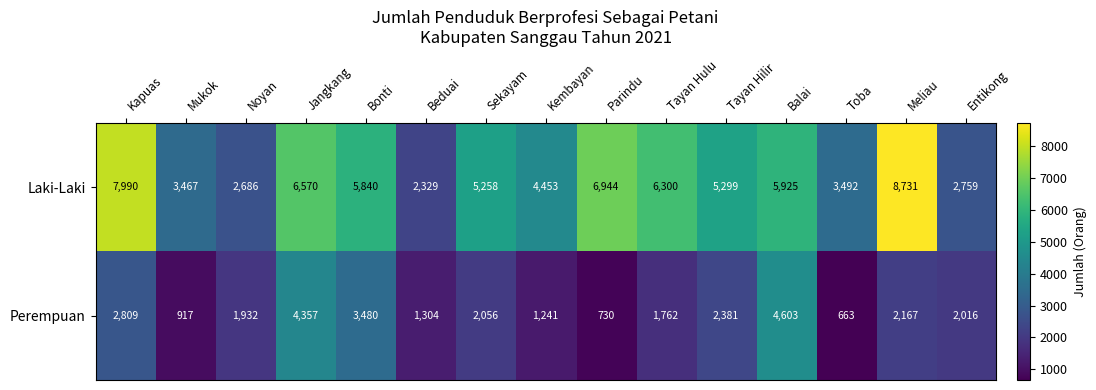

Reading left to right, what are all the values shown in this chart?

Laki-Laki: Kapuas=7990	Mukok=3467	Noyan=2686	Jangkang=6570	Bonti=5840	Beduai=2329	Sekayam=5258	Kembayan=4453	Parindu=6944	Tayan Hulu=6300	Tayan Hilir=5299	Balai=5925	Toba=3492	Meliau=8731	Entikong=2759
Perempuan: Kapuas=2809	Mukok=917	Noyan=1932	Jangkang=4357	Bonti=3480	Beduai=1304	Sekayam=2056	Kembayan=1241	Parindu=730	Tayan Hulu=1762	Tayan Hilir=2381	Balai=4603	Toba=663	Meliau=2167	Entikong=2016